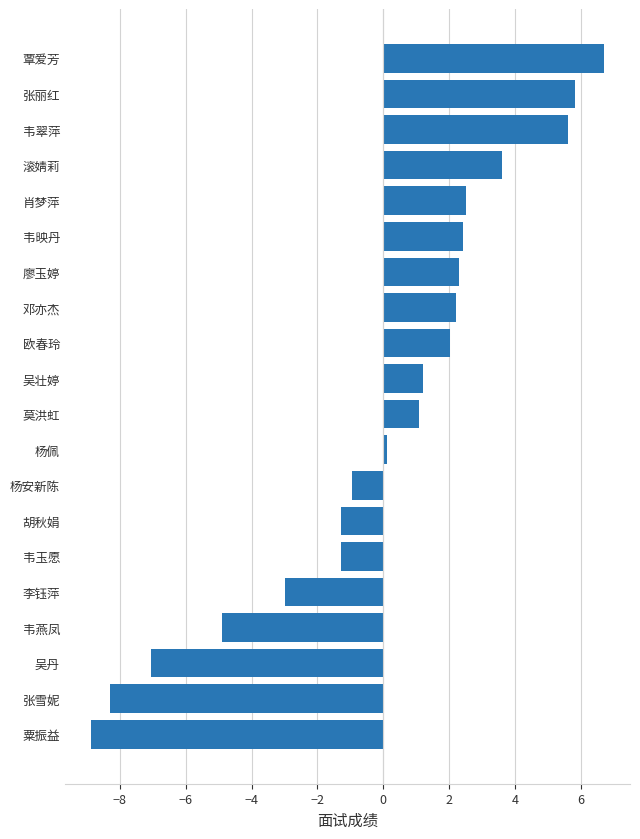

Does the chart contain any negative values?

Yes